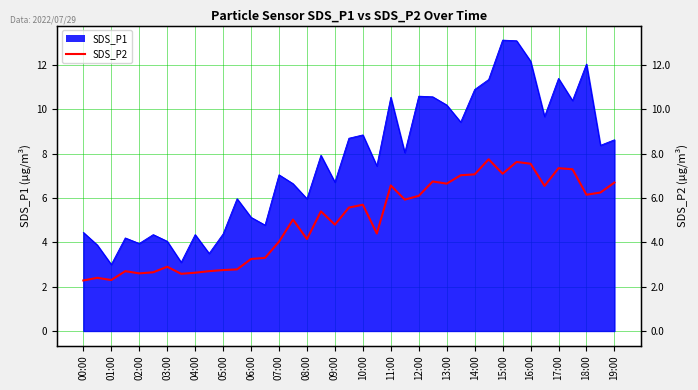

How many points are lower than both their immediate neighbors (excluding endpoints)?

11